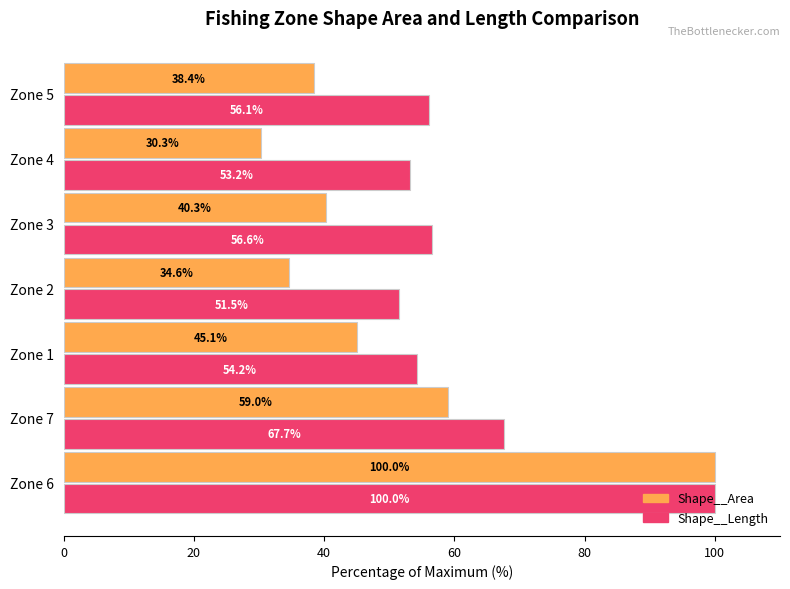

Rank the categories by Shape__Length value from highest to lowest.

Zone 6, Zone 7, Zone 3, Zone 5, Zone 1, Zone 4, Zone 2